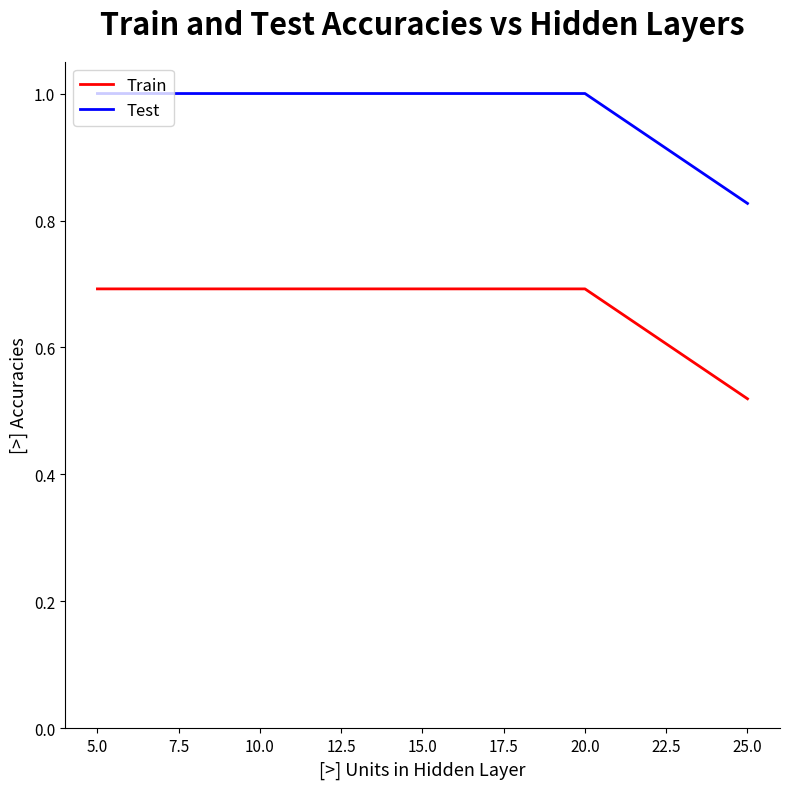

Which series has the largest total across all categories?

Test